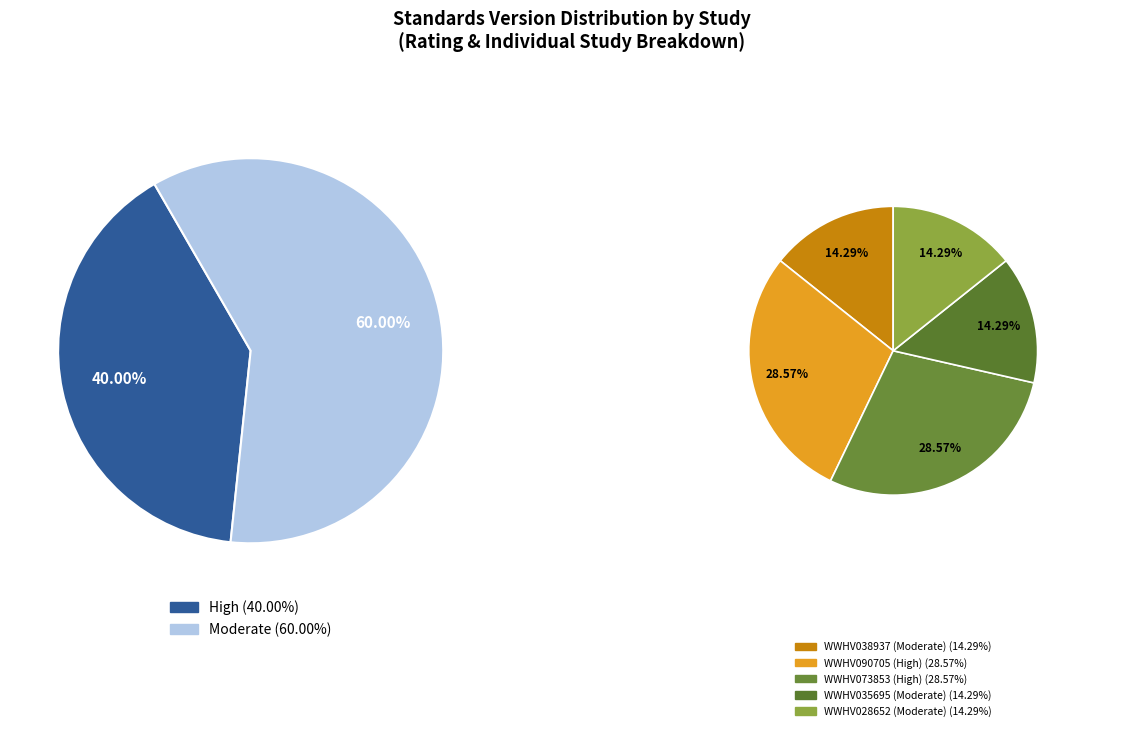

How many slices are in this pie chart?

5